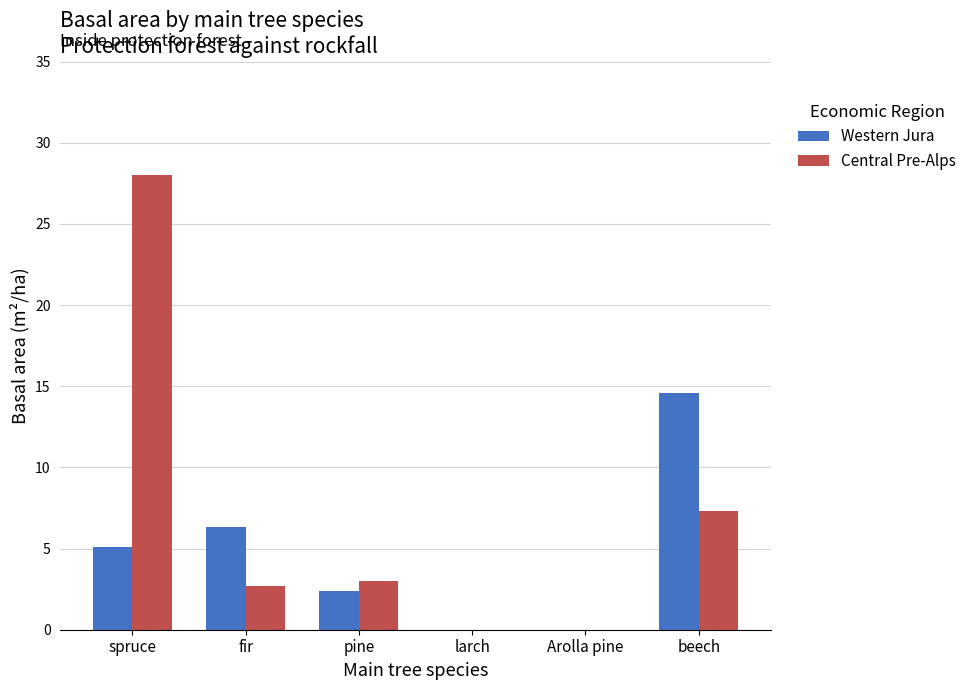

What is the sum of the Central Pre-Alps values at beech and spruce?

35.3